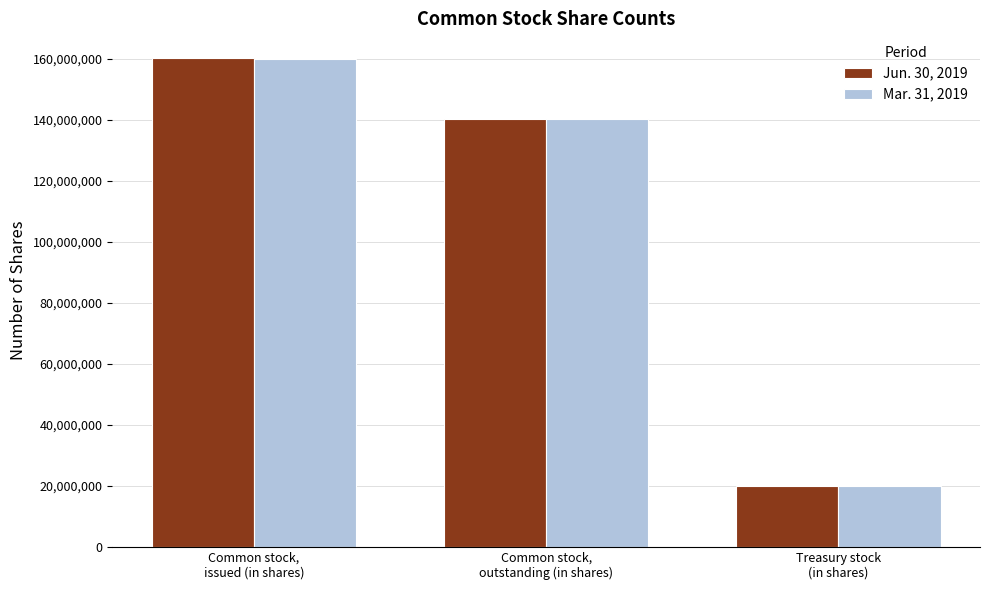

How many Mar. 31, 2019 values are between 19896972 and 159924825?

3